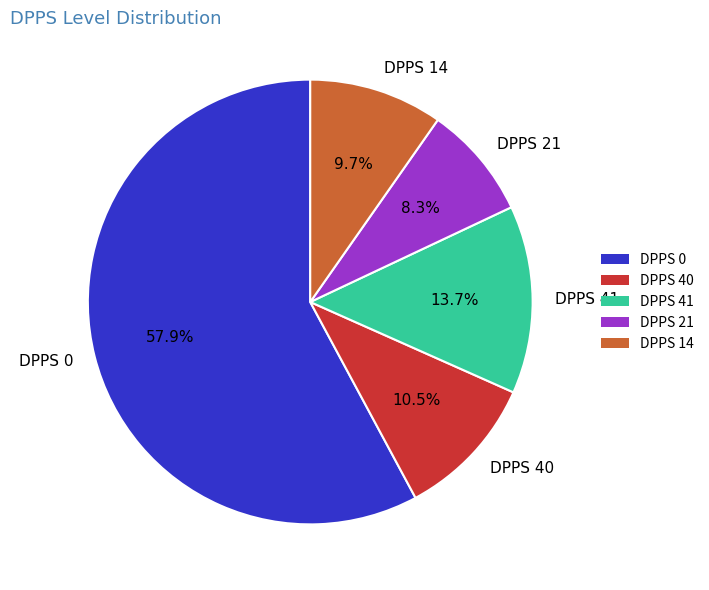

Rank the categories by value from highest to lowest.

DPPS 0, DPPS 41, DPPS 40, DPPS 14, DPPS 21